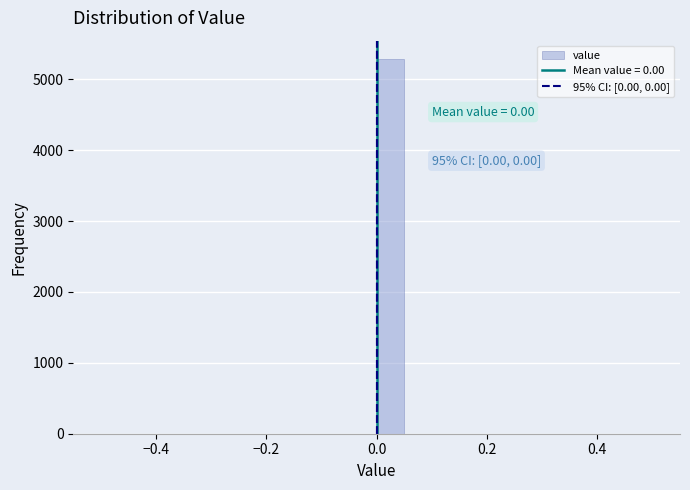

Around what value on the x-axis is the tallest bar? Give the approximate position of its centre, as read against the axis.

0.02